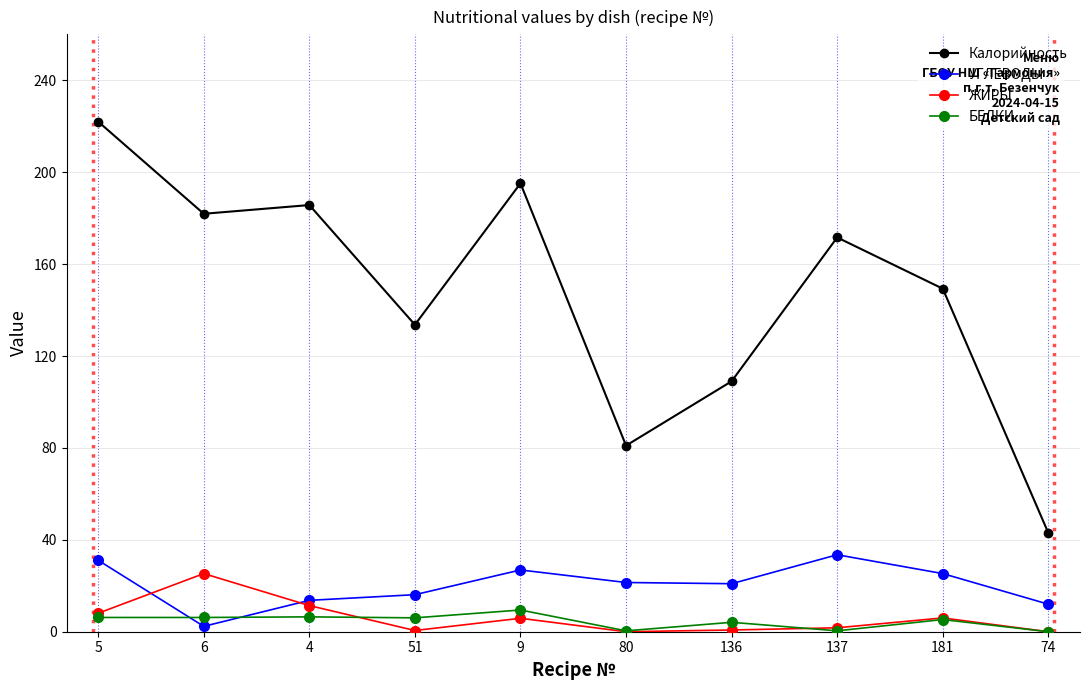

Between 5 and 137, which series saw the biggest shift?

Калорийность